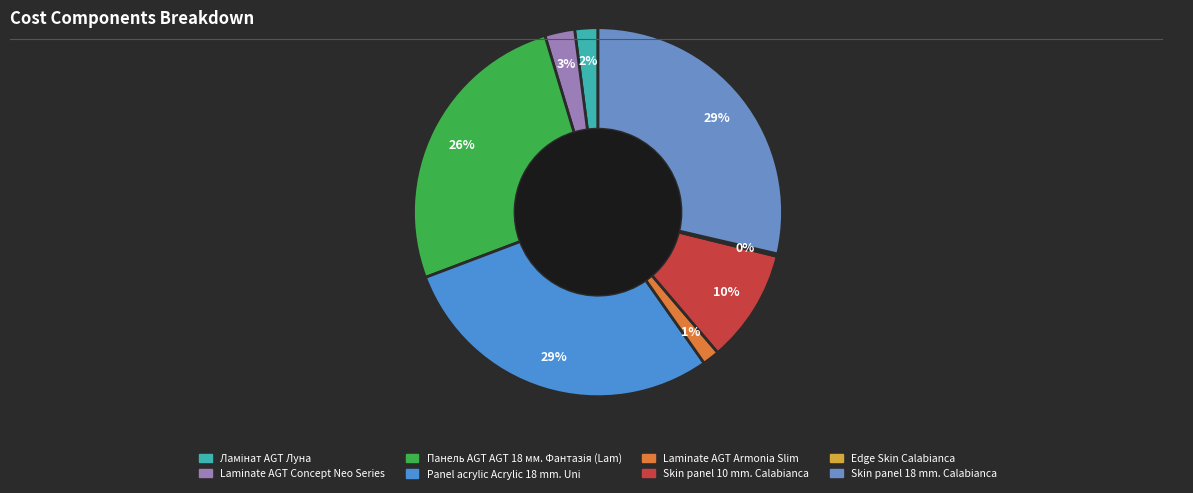

How many slices are in this pie chart?

8